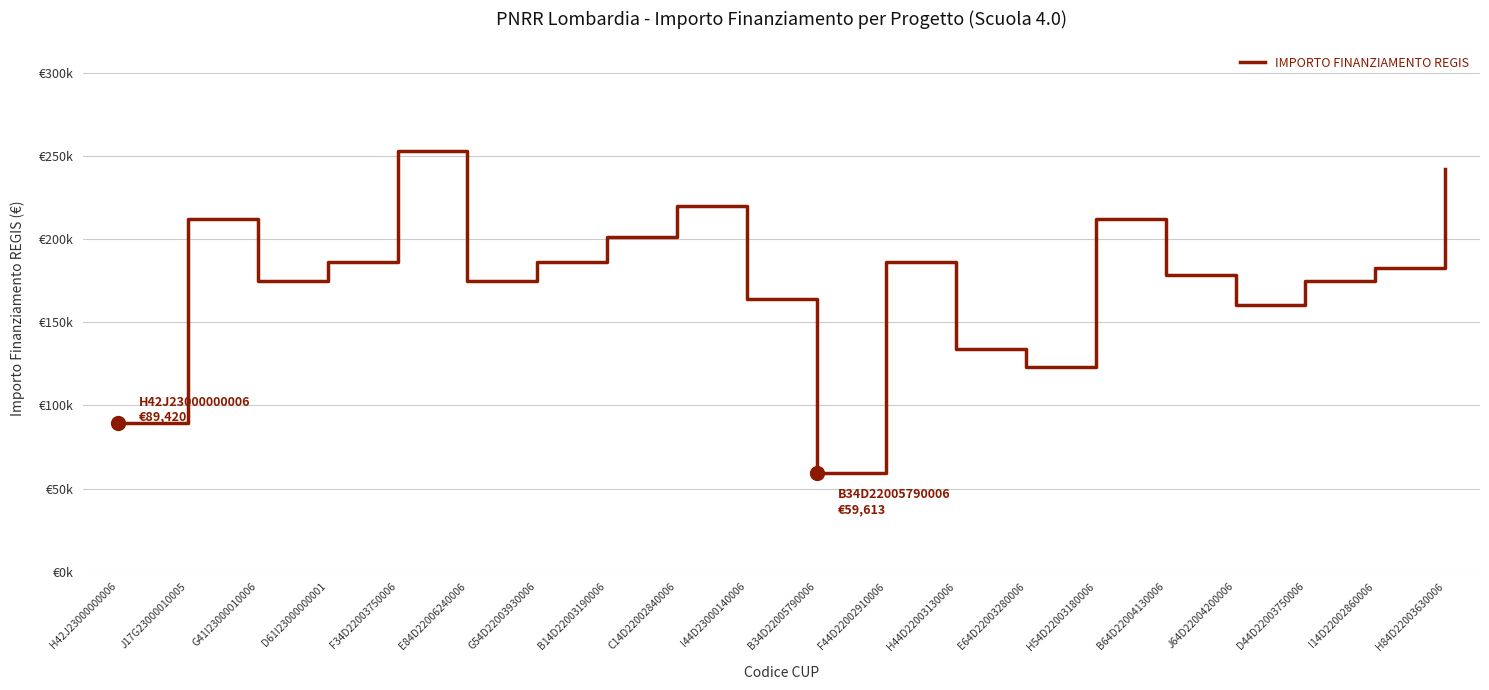

Where is the first local minimum?

G41I23000010006